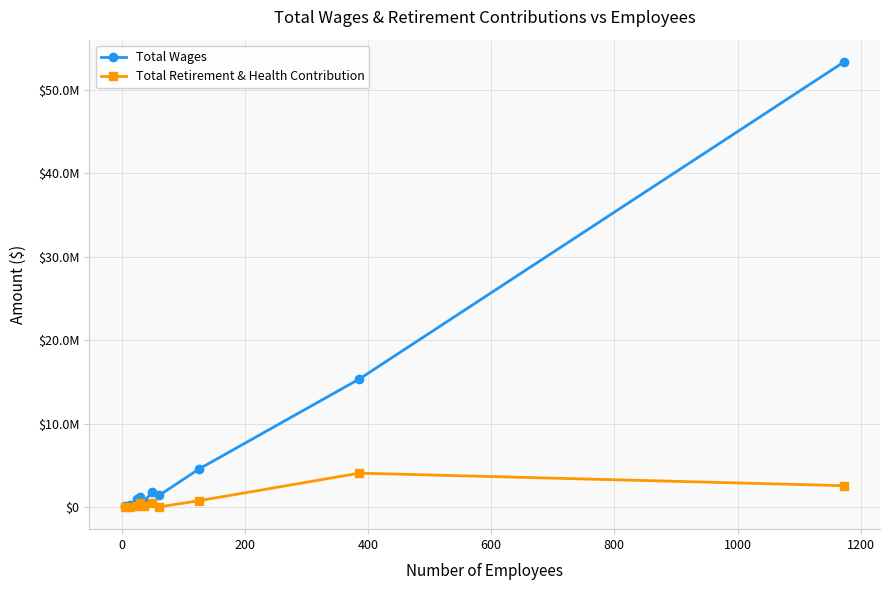

Does the chart have visible grid lines?

Yes